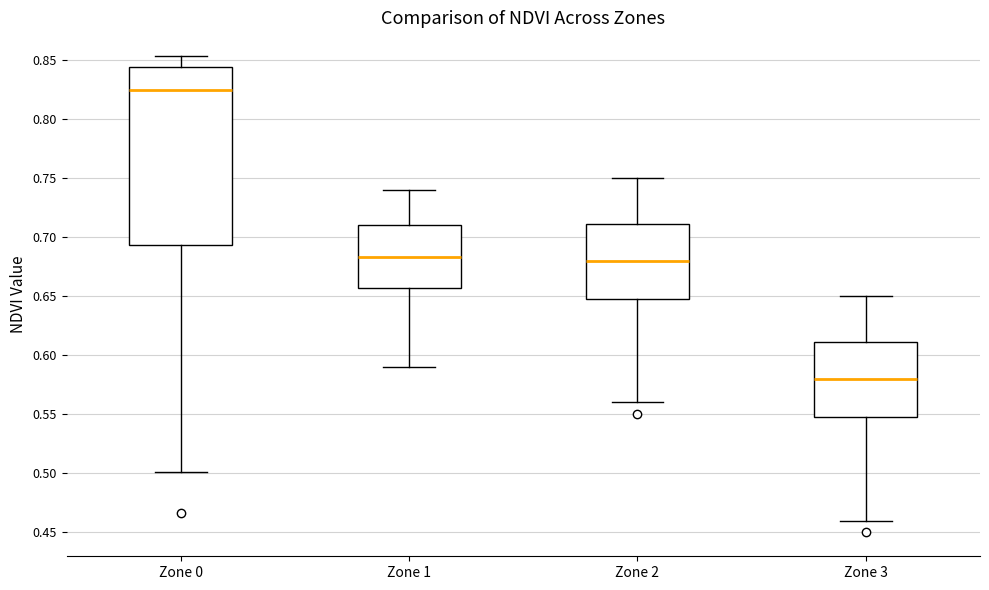

Where does the upper whisker of the box for Zone 0 end on the y-axis? The values are not printed on the chart, so give them approximately, as read against the axis.

0.855